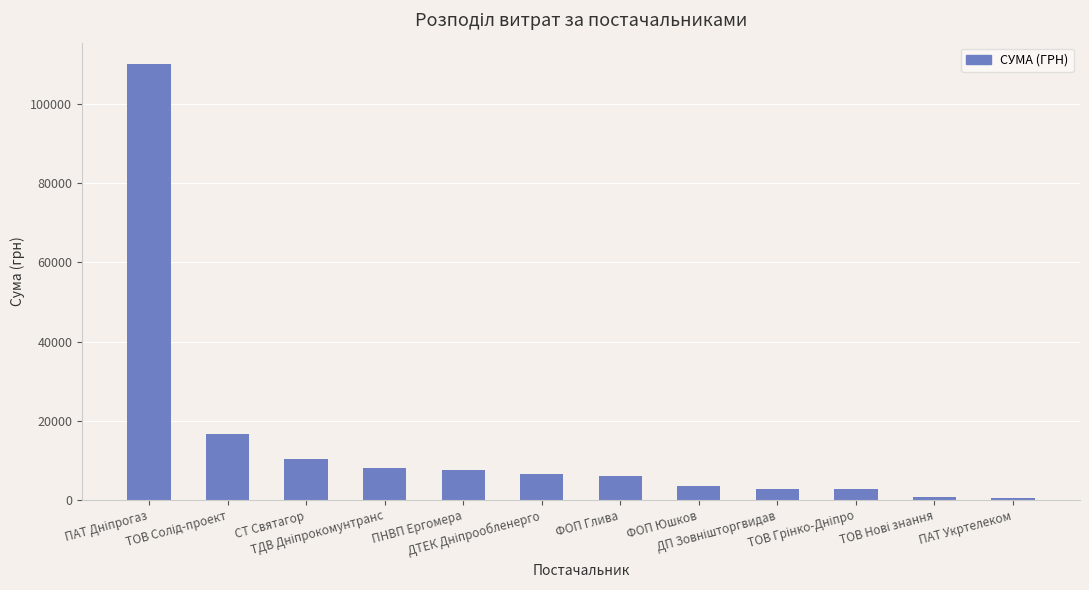

What is the value of the 3rd bar from the left?

10332.0